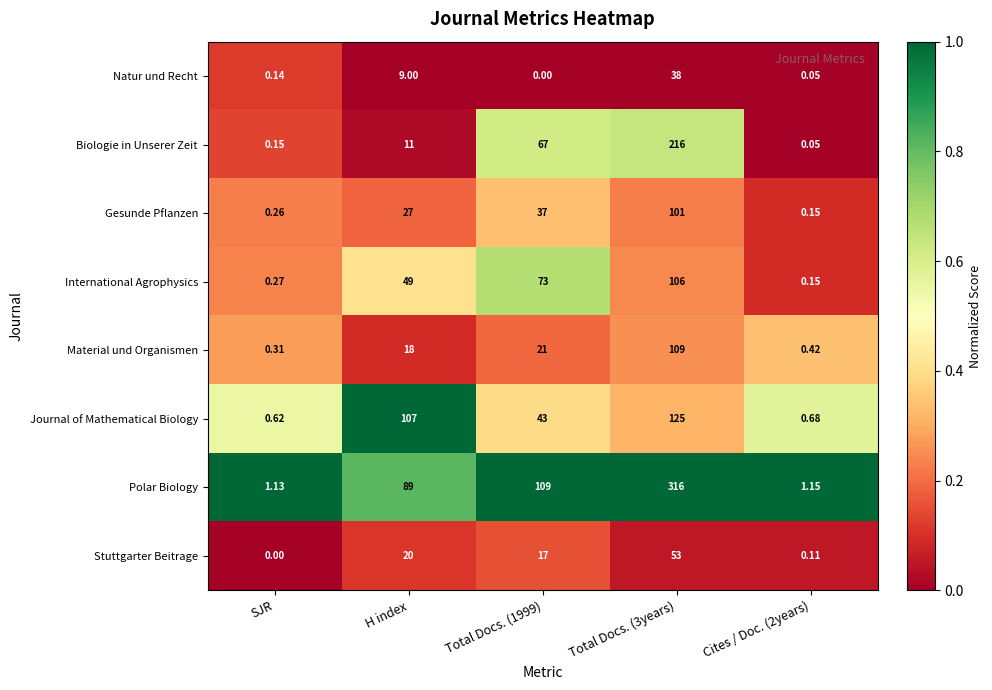

Which series changed the most between Total Docs. (3years) and Cites / Doc. (2years)?

Polar Biology